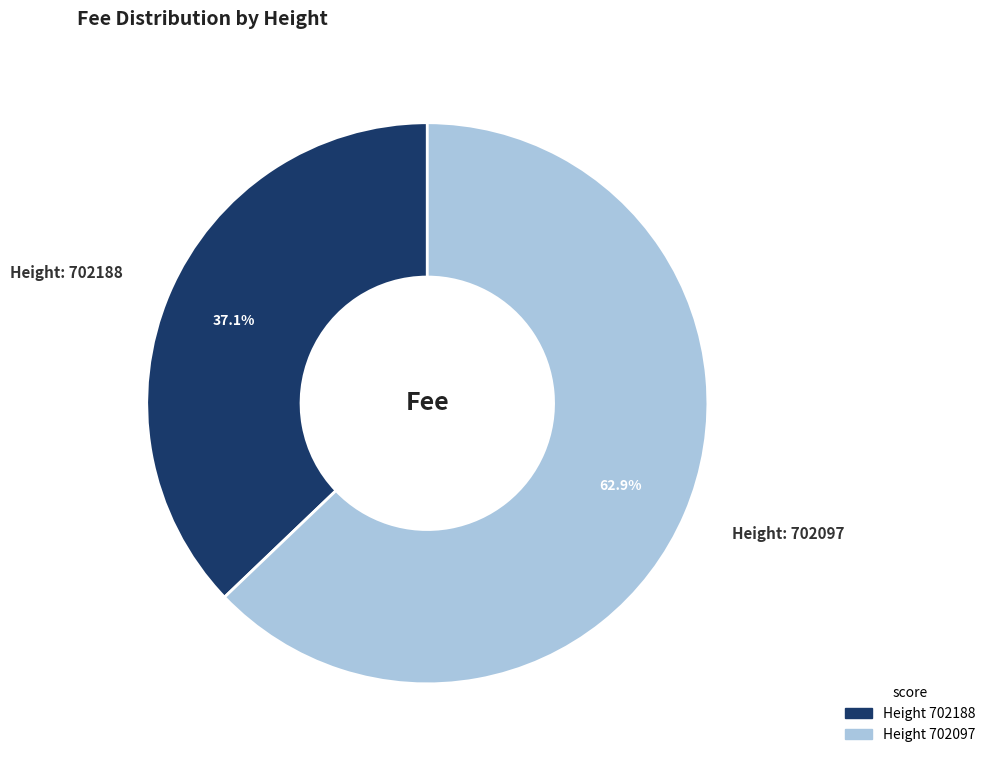

Is there a majority slice in this chart?

Yes